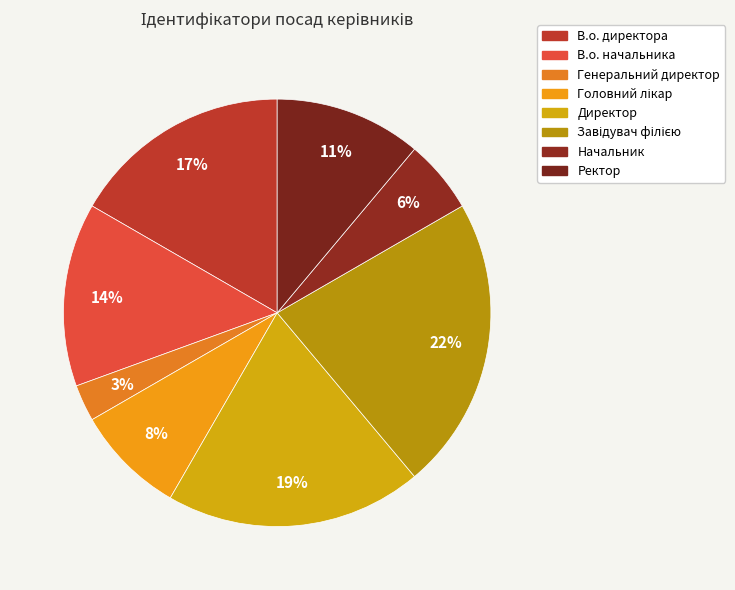

How many slices are in this pie chart?

8